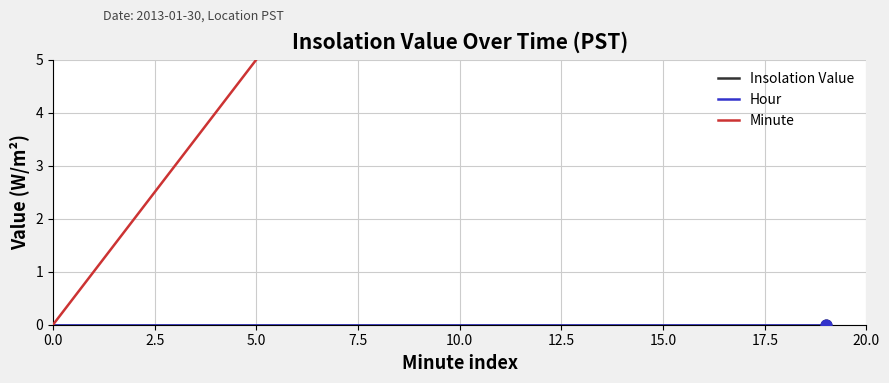

At how many categories does at least one series exceed 10?

9